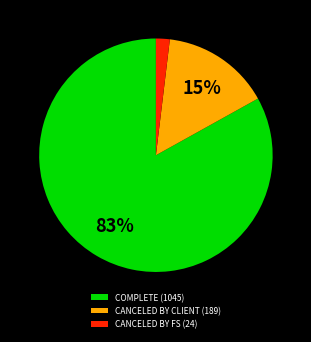

To the nearest percent, what is the difference between the largest and smallest slice percentages?

81%